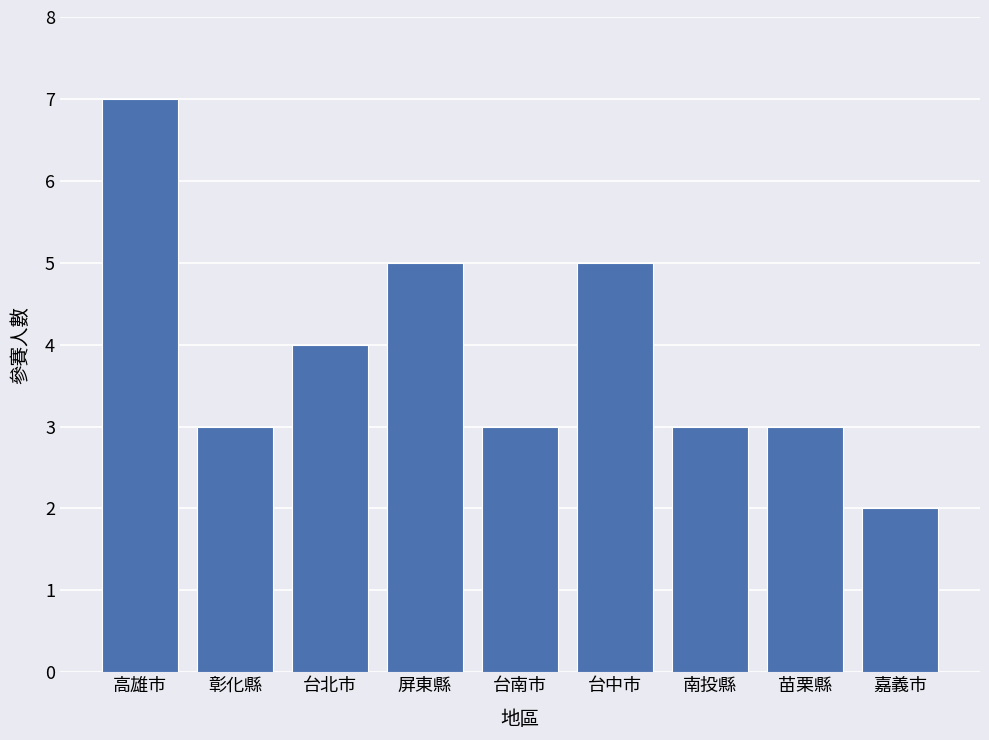

The chart shows a value of 2 at 嘉義市. True or false?

True